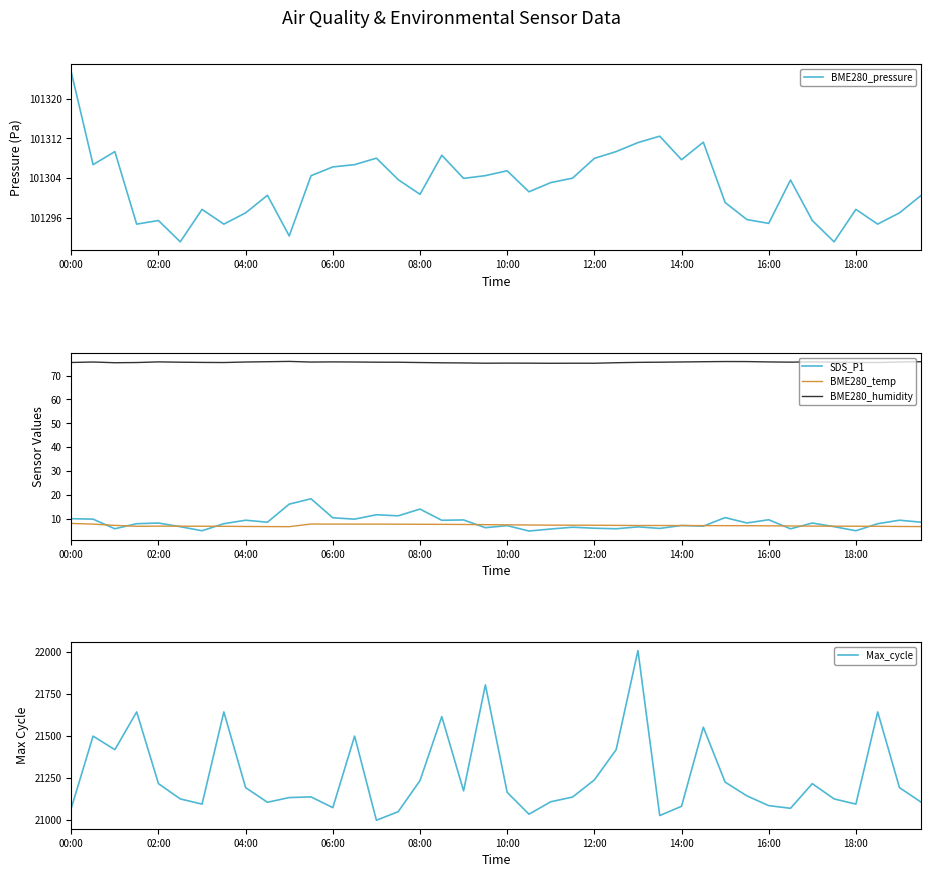

True or false: BME280_humidity and BME280_temp intersect in this chart.

False